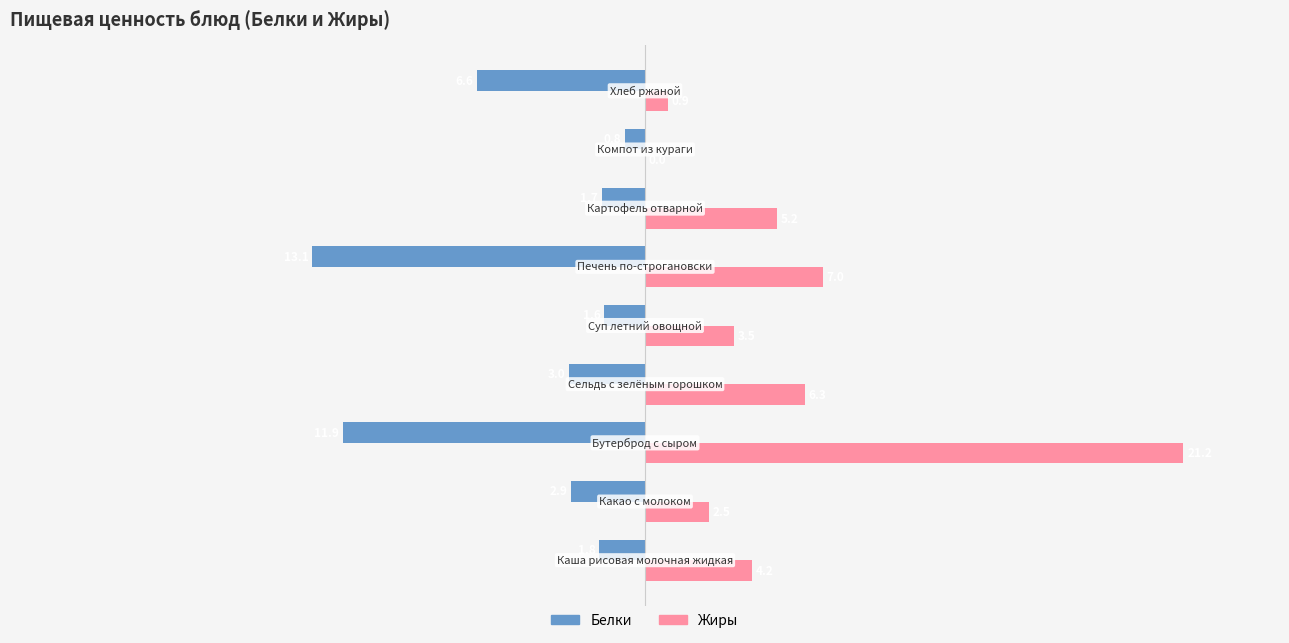

What is the sum of all Жиры values?

50.8